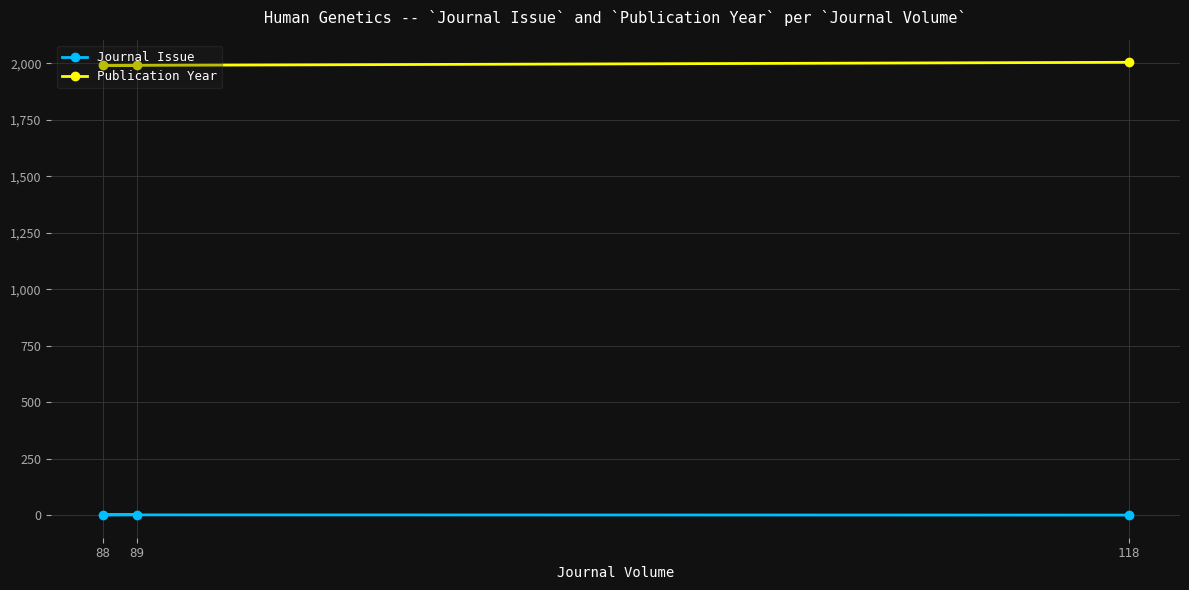

Which series has the largest range (max minus min)?

Publication Year